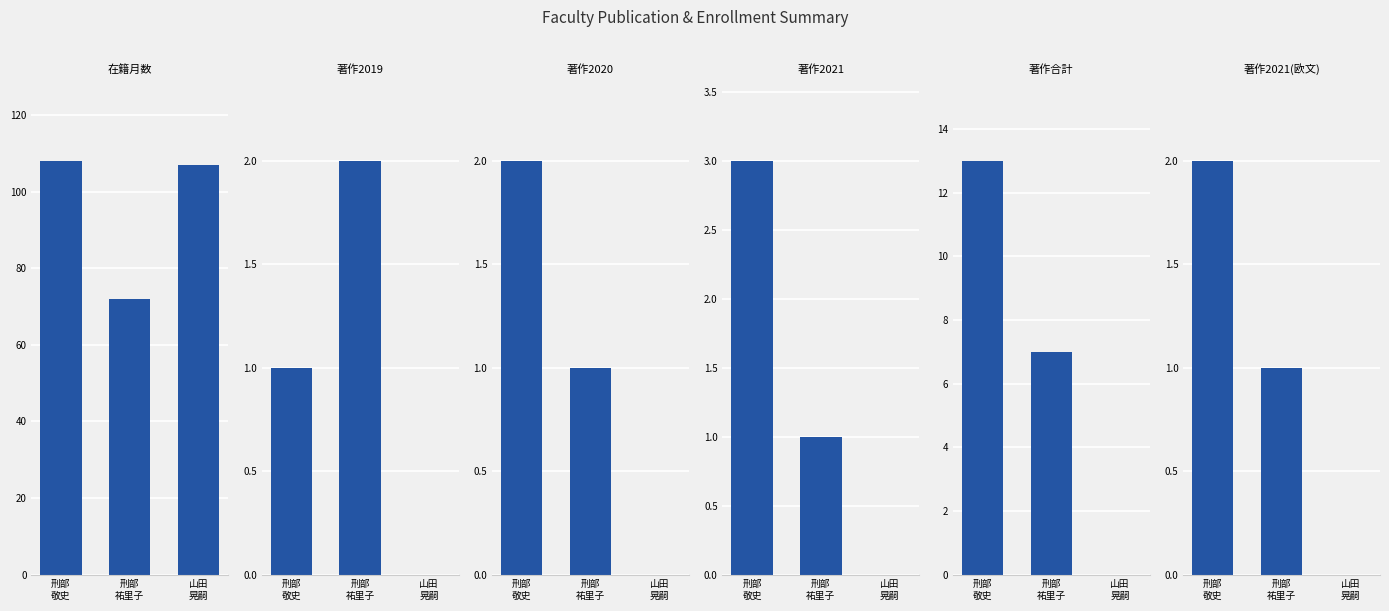

List the series in order of their peak value, lowest first.

著作2019, 著作2020, 著作2021(欧文), 著作2021, 著作合計, 在籍月数